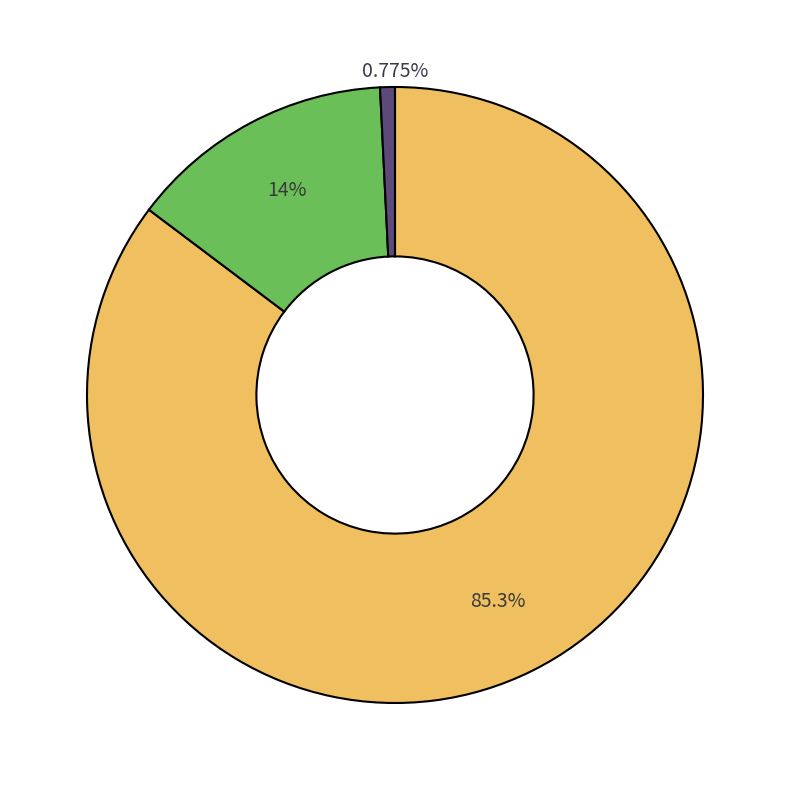

Is there any slice that represents more than half of the pie?

Yes